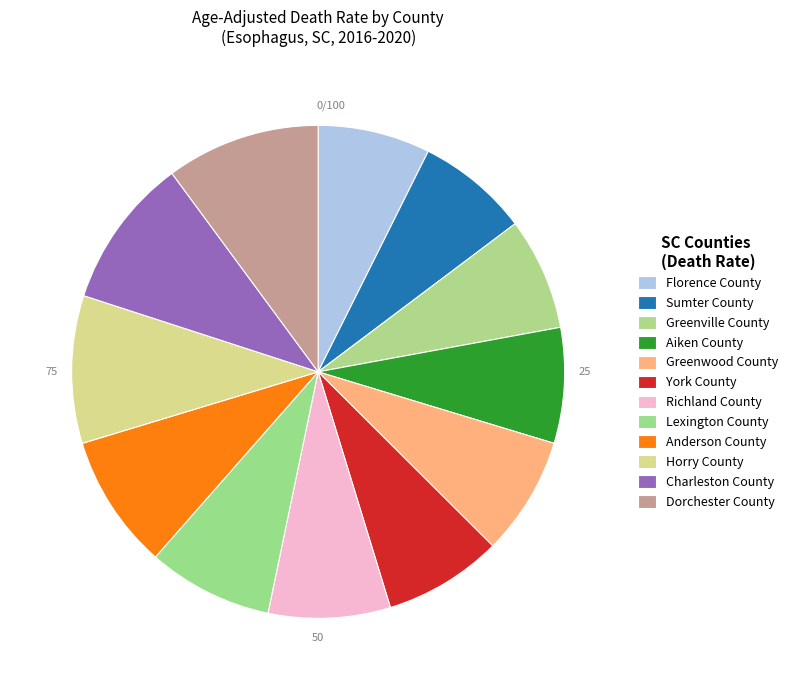

Count the number of slices in the pie.

12